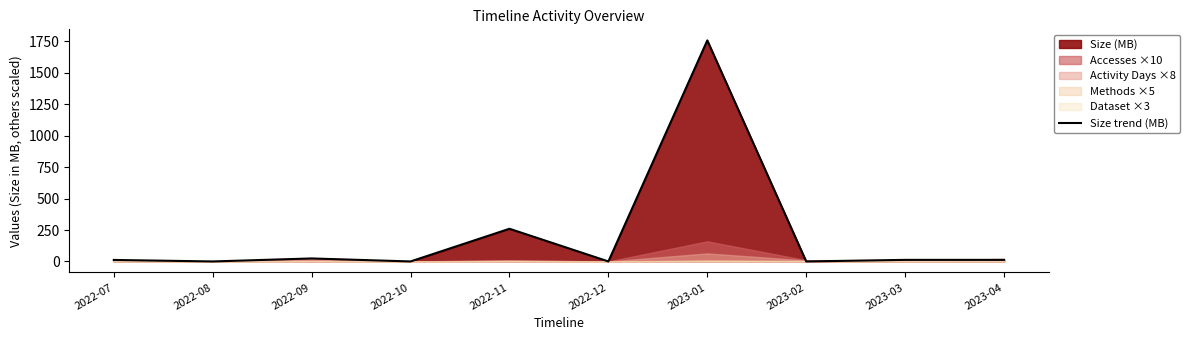

True or false: the data shows 8.3 at 2022-07.

False